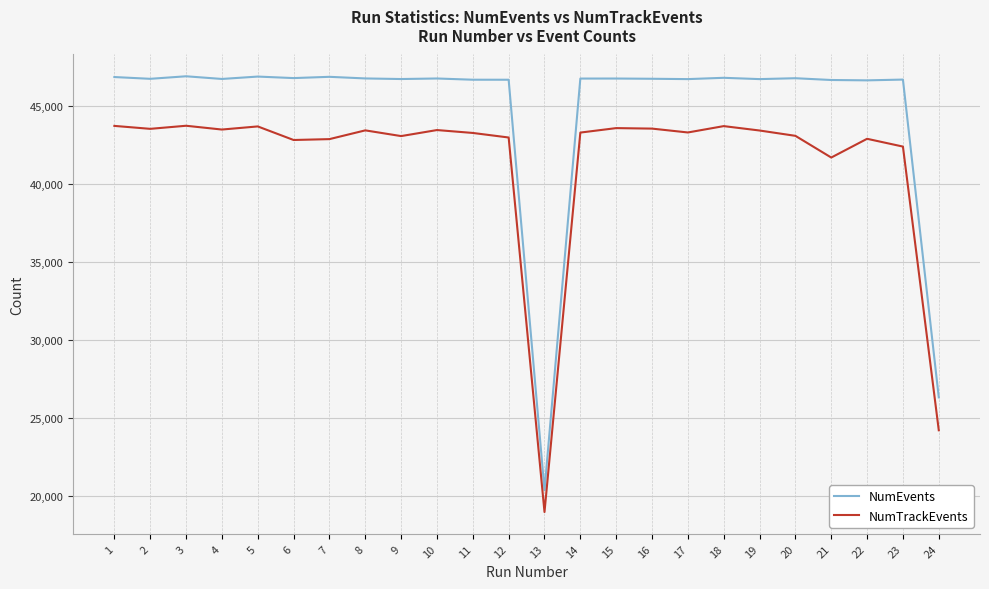

What is the sum of all NumEvents values?

1075766